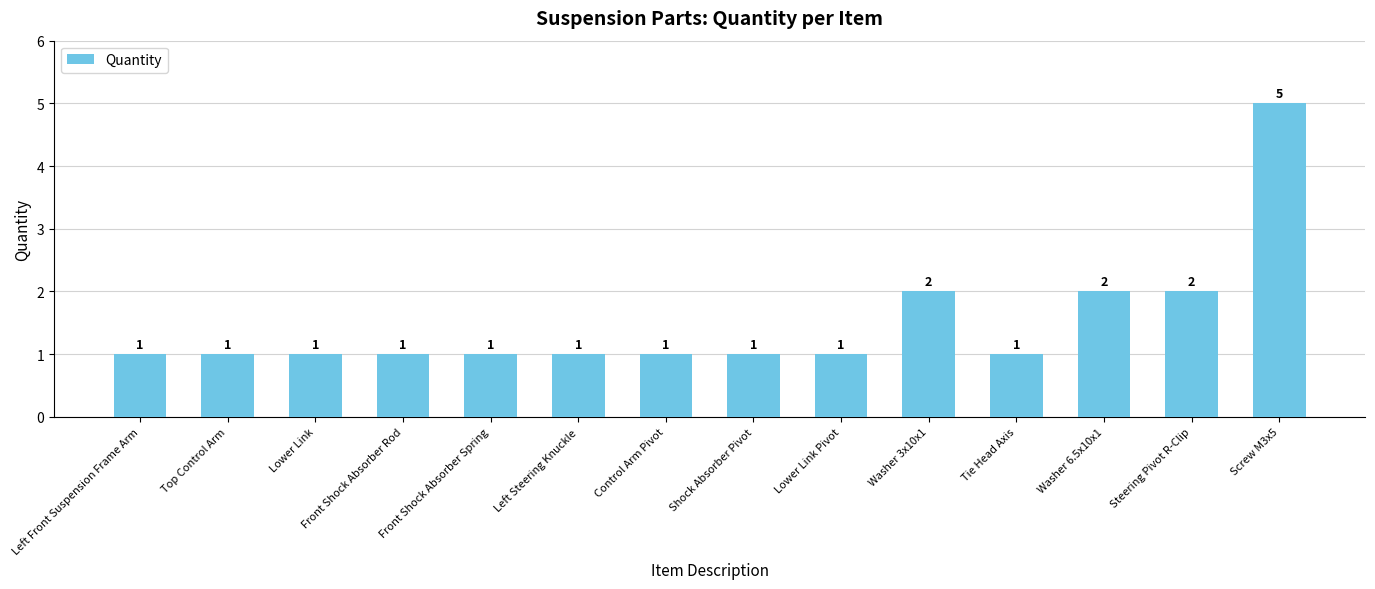

Count the number of data series in this chart.

1